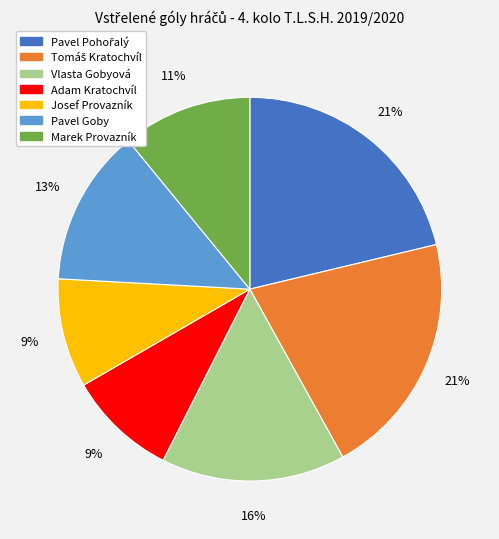

To the nearest percent, what is the combined percentage of Adam Kratochvíl and Josef Provazník?

18%